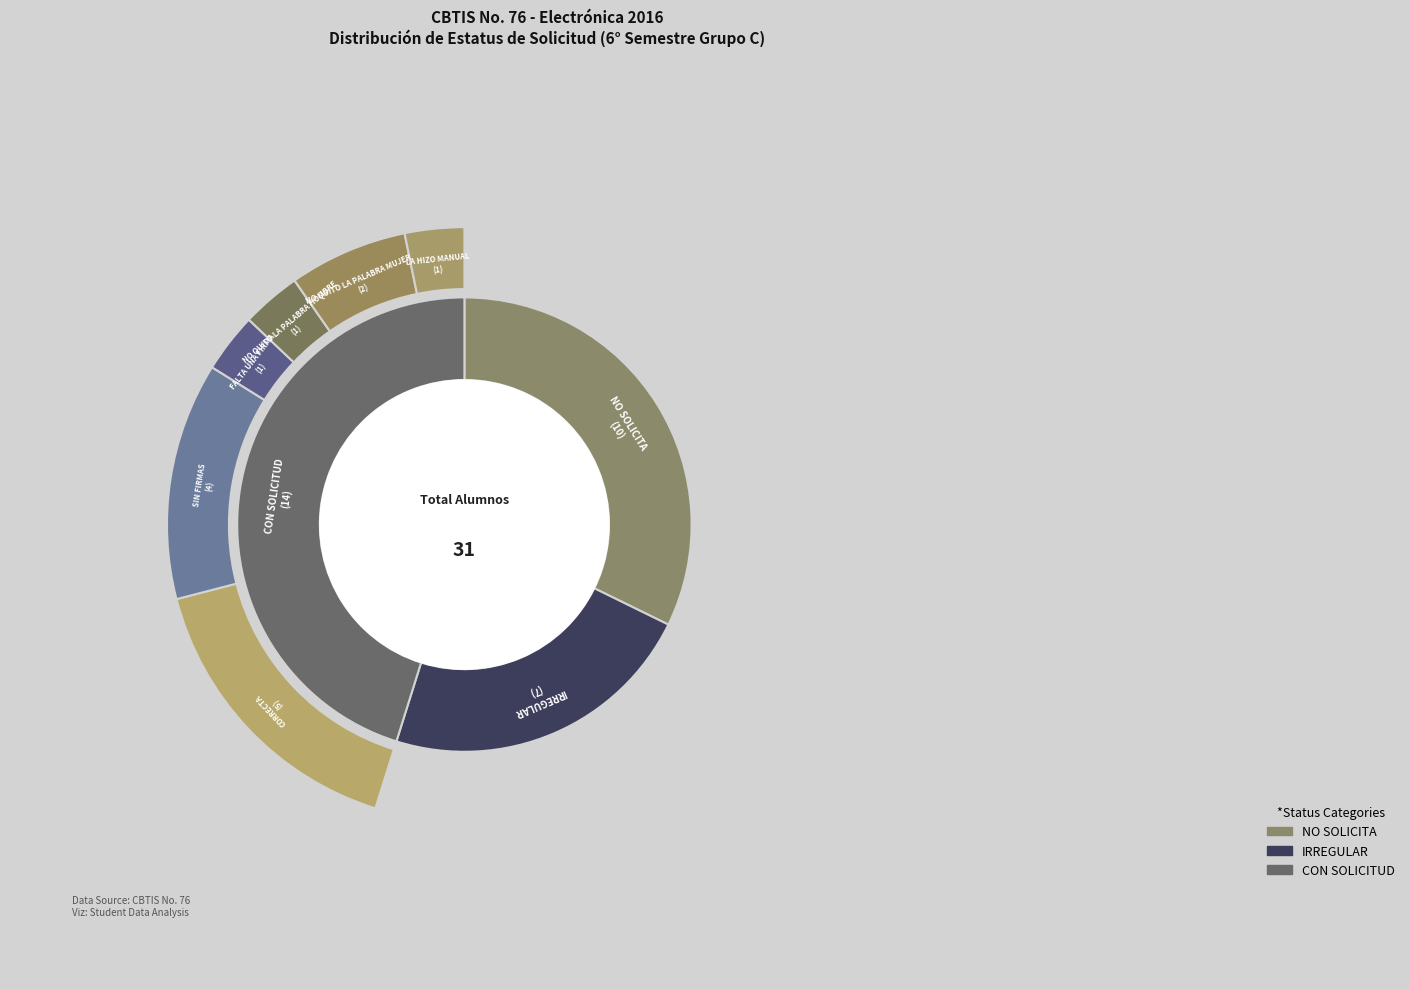

To the nearest percent, what is the difference between the SIN FIRMAS and CORRECTA slice percentages?

7%